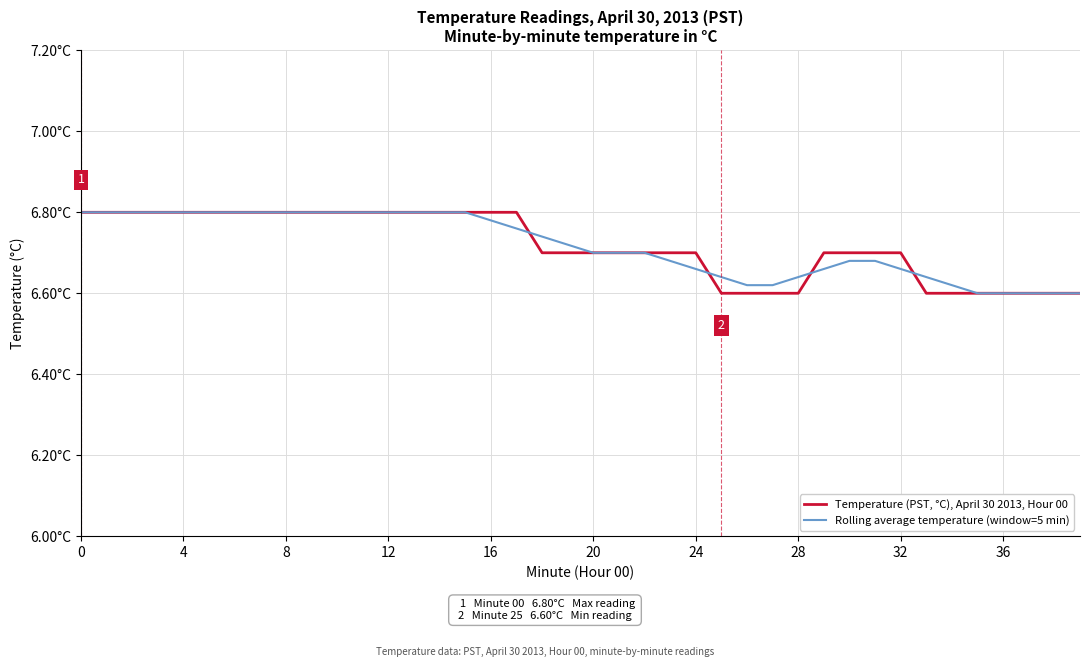

What is the sum of all Rolling average temperature (window=5 min) values?

268.7